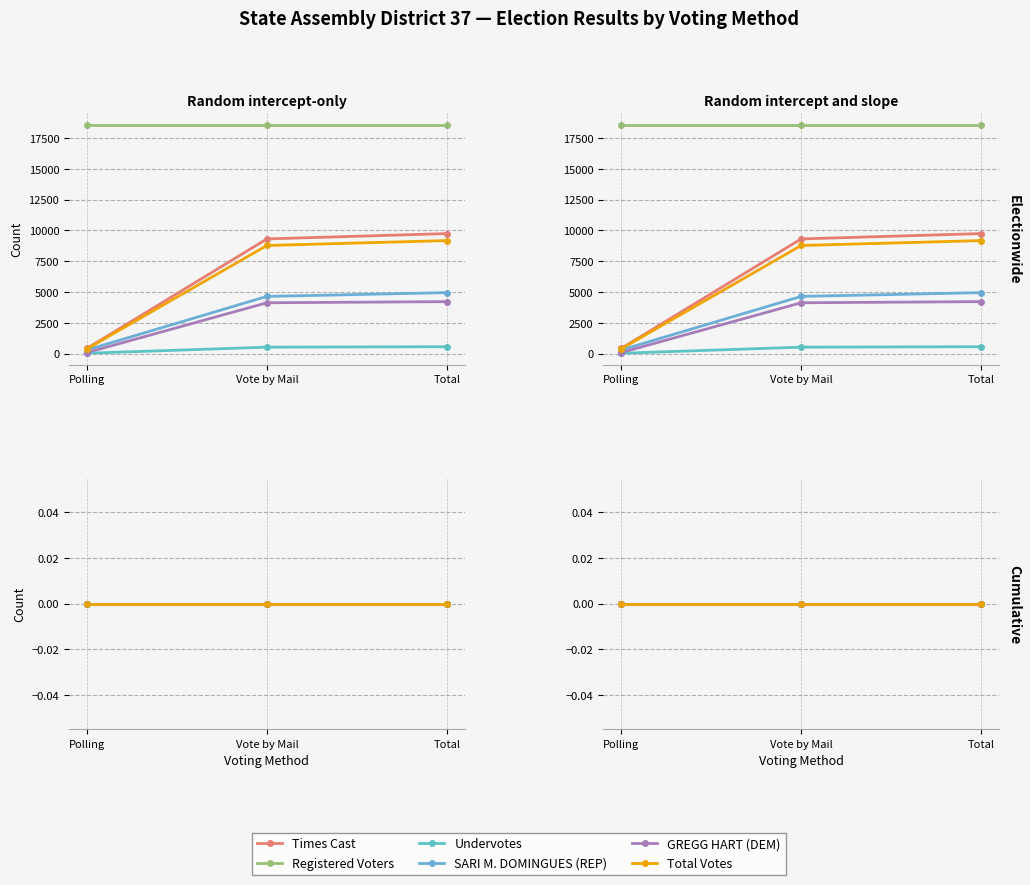

True or false: GREGG HART (DEM) has a value of 92 at Polling.

True